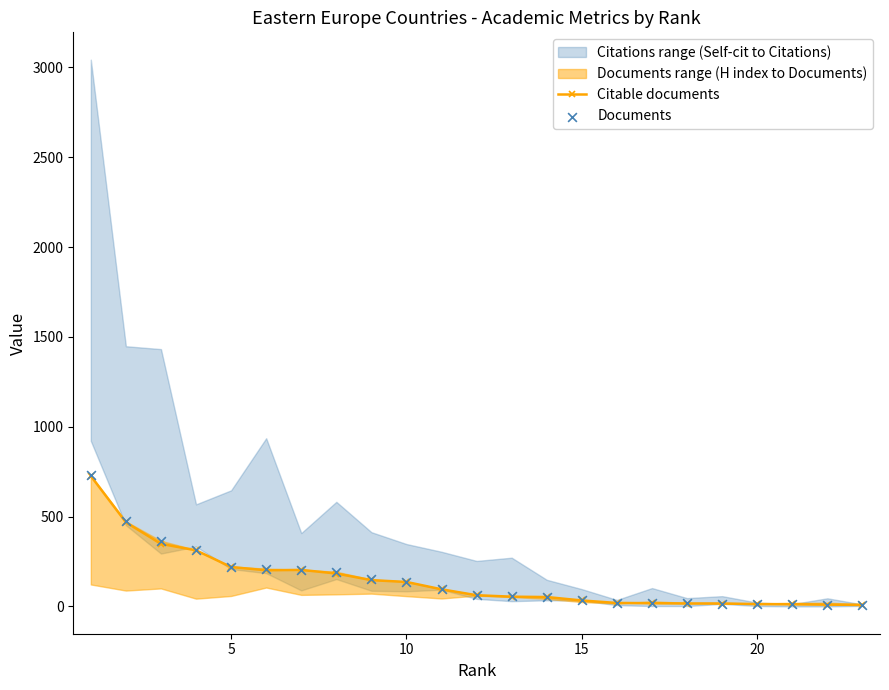

Which series reaches the minimum Y coordinate?

Citable documents